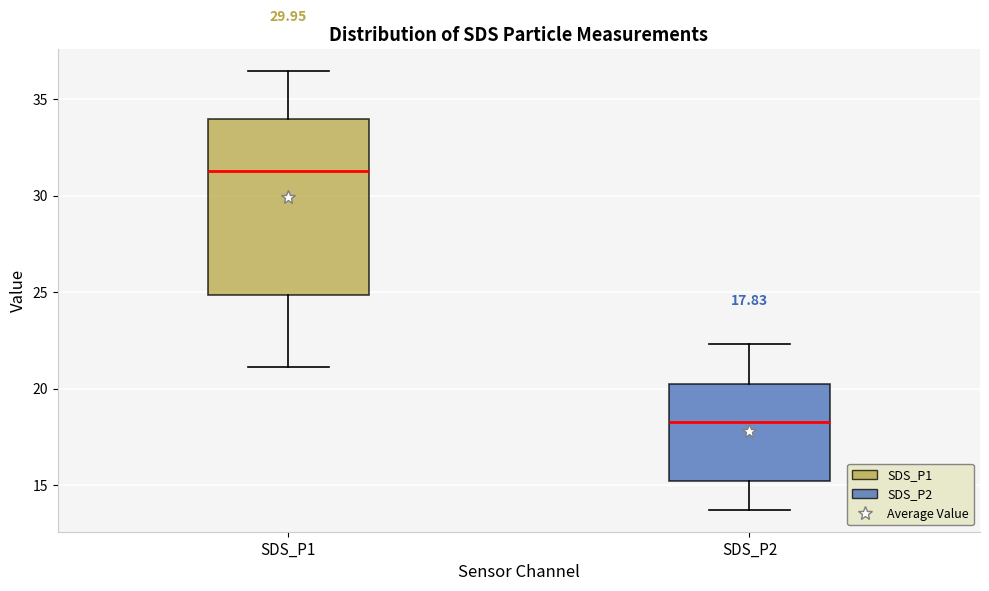

Which box's median line is the lowest?

SDS_P2